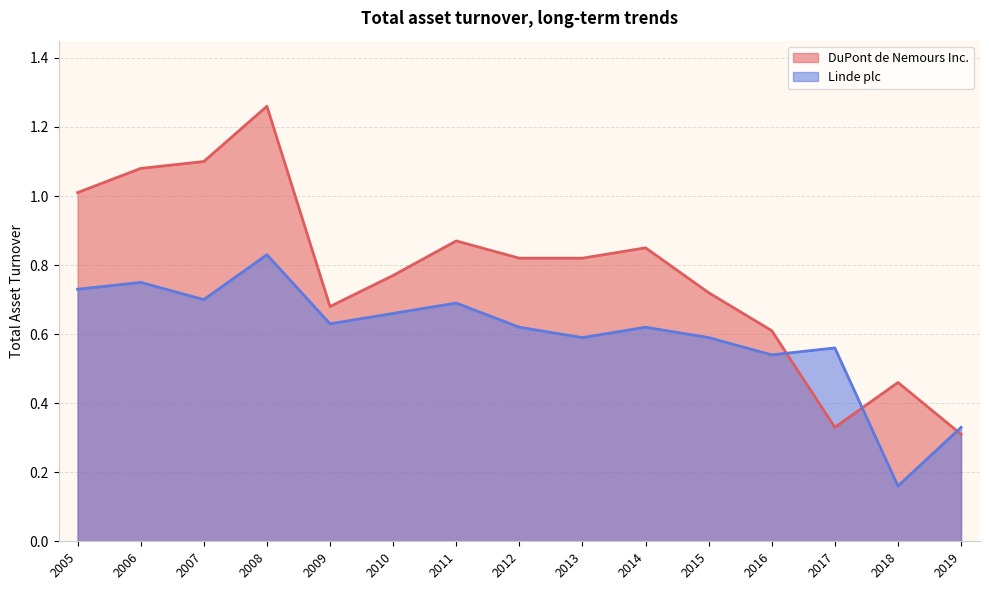

Is it true that DuPont de Nemours Inc. equals 1.0 at 2005?

True